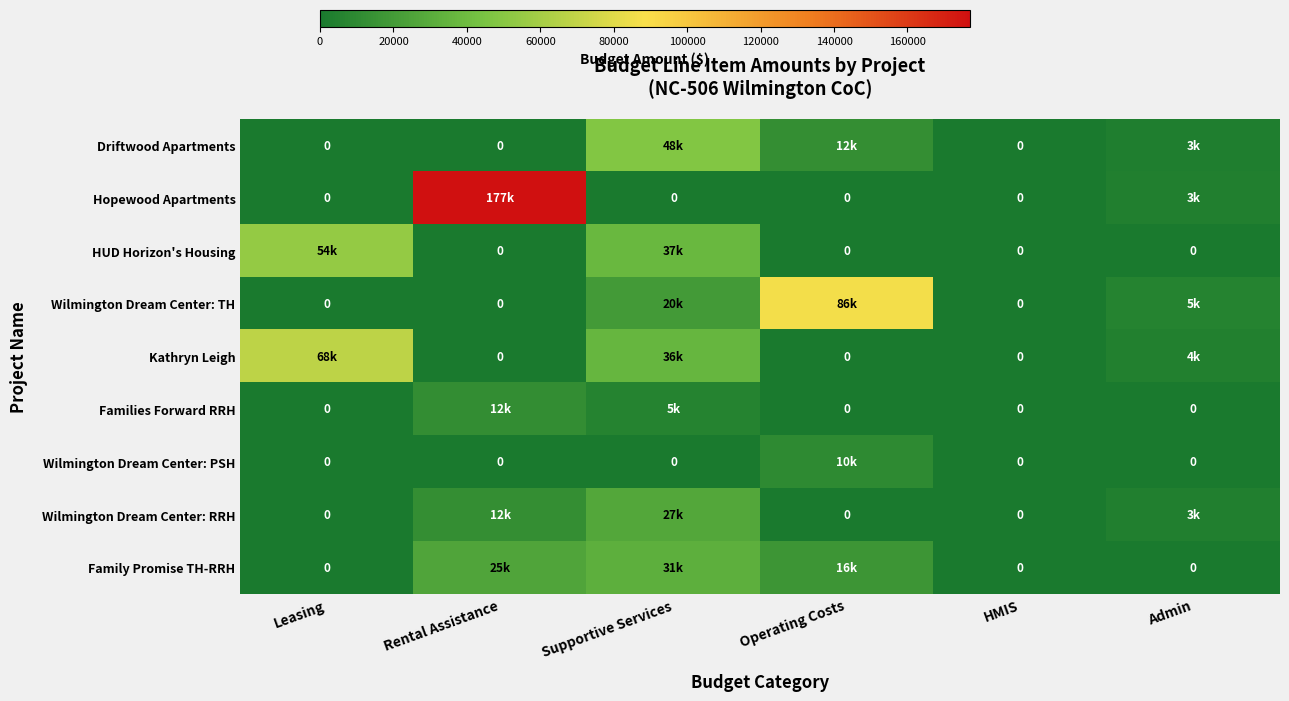

What is the sum of all HUD Horizon's Housing values?

91903